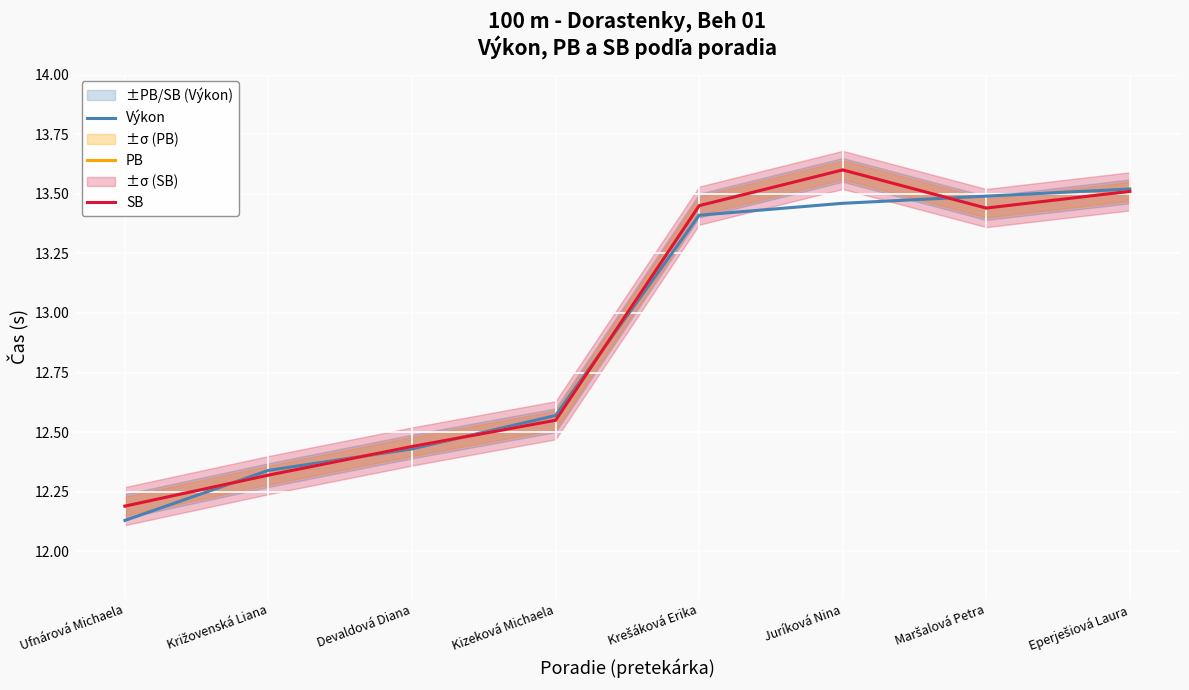

After their last crossing, which series has the higher values: SB or Výkon?

Výkon